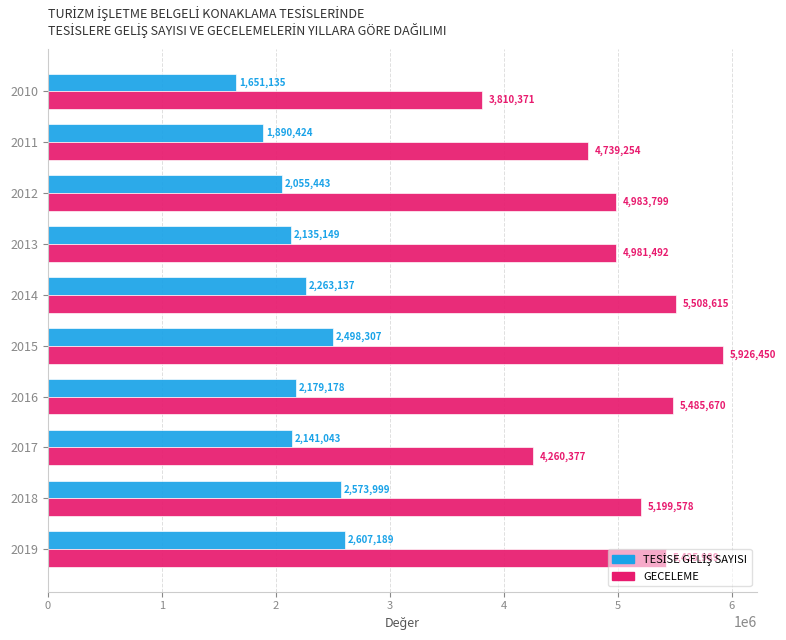

What is the maximum value shown in the chart?

5926450